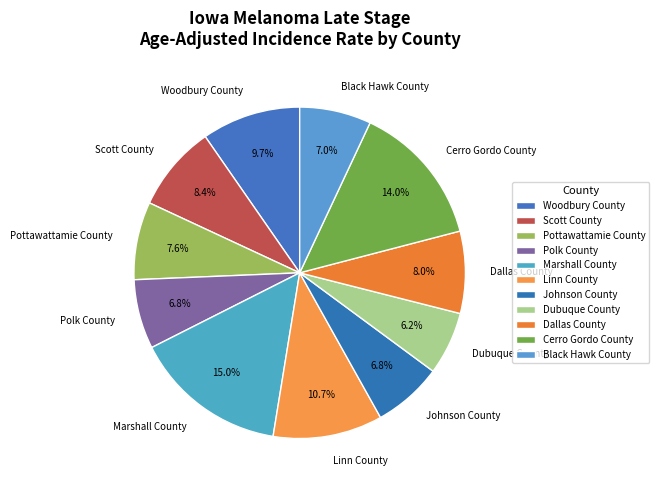

How much of the chart is everything except Scott County?

91.6%